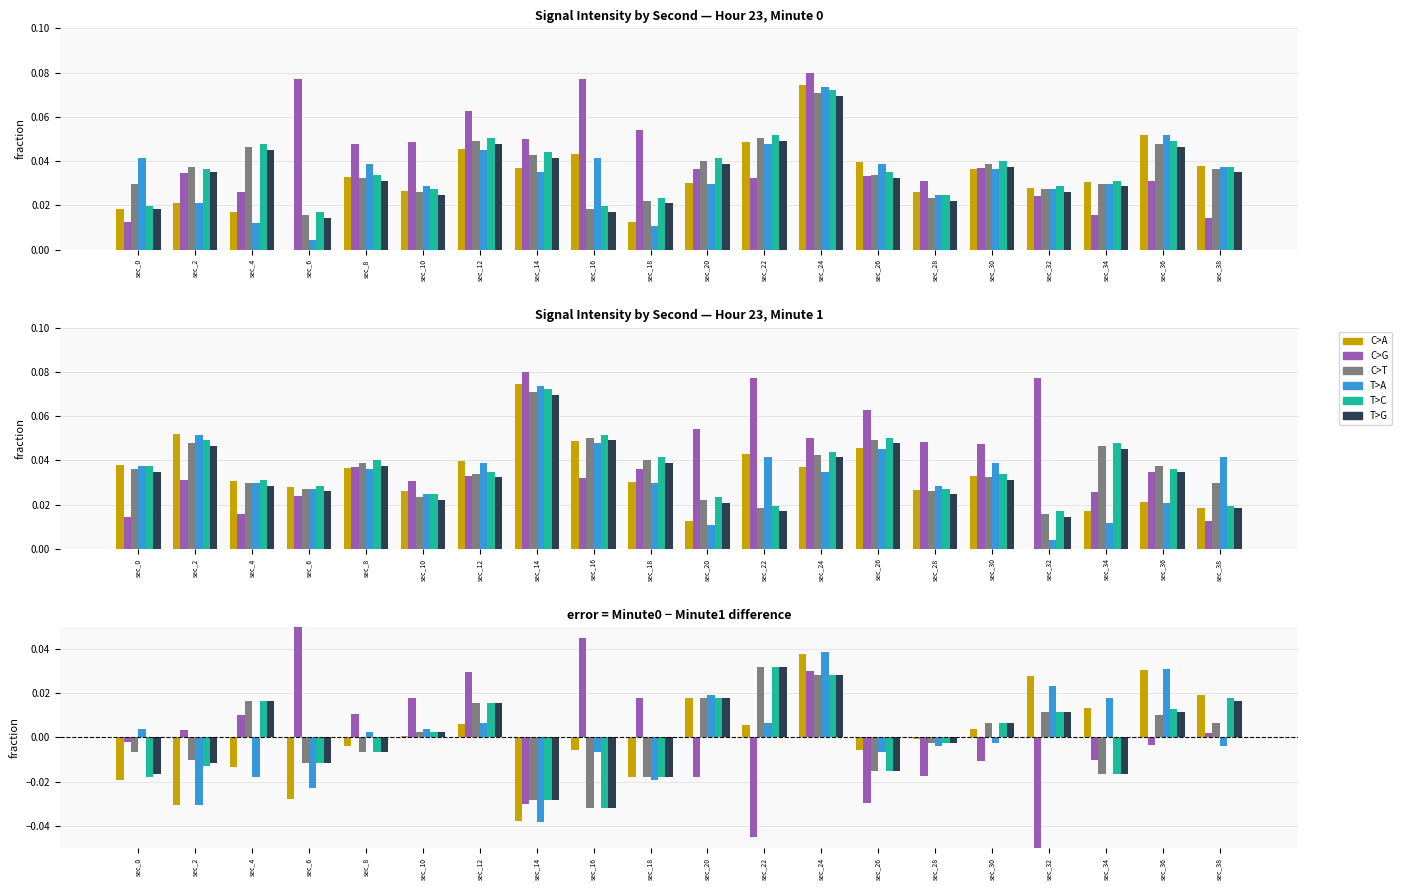

How many bars are there in each group?

6